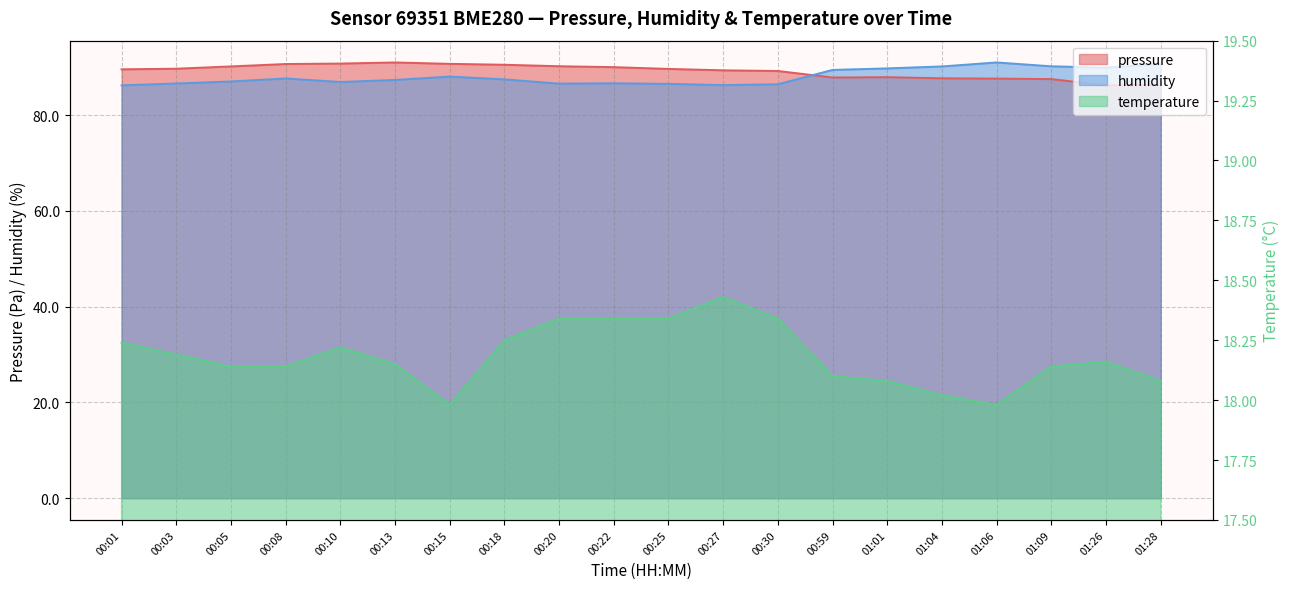

True or false: temperature and pressure cross at least once.

False